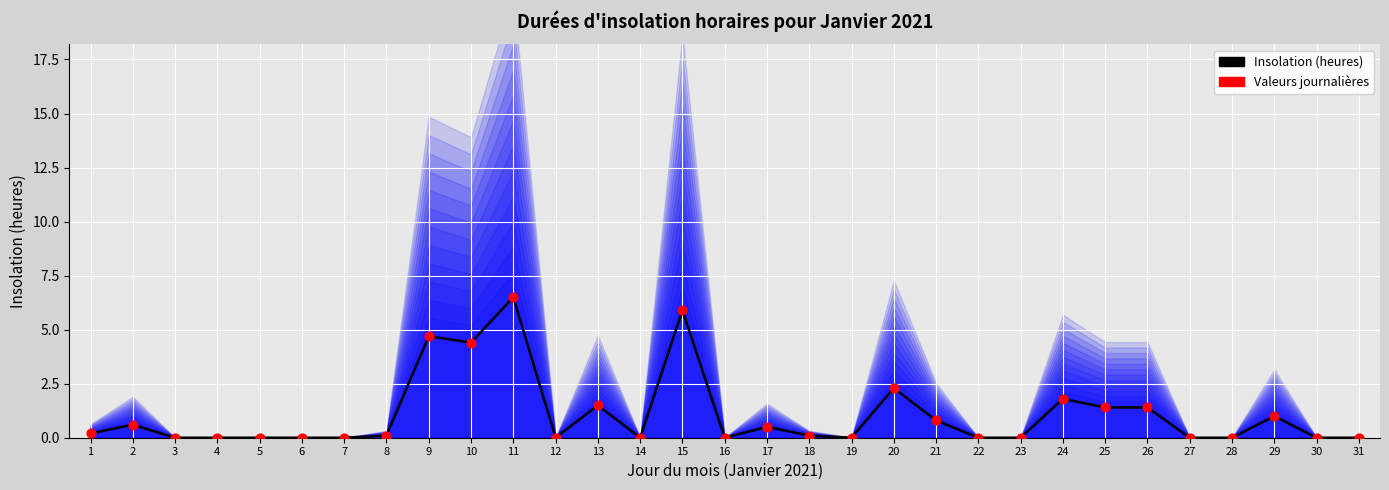

Is the value of Insolation (heures) at 5 greater than the value of Valeurs journalières at 11?

No